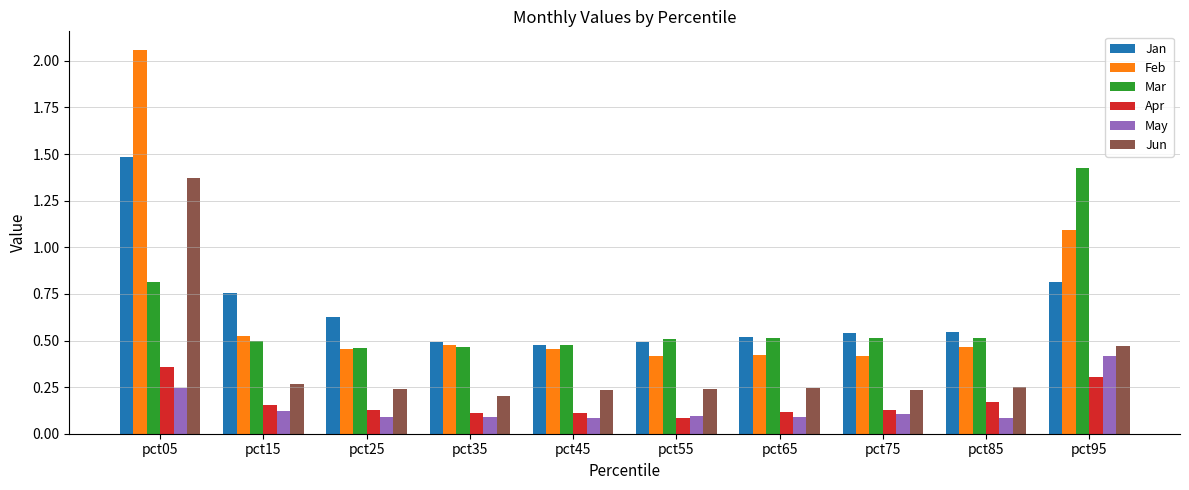

At how many categories does at least one series exceed 0?

10